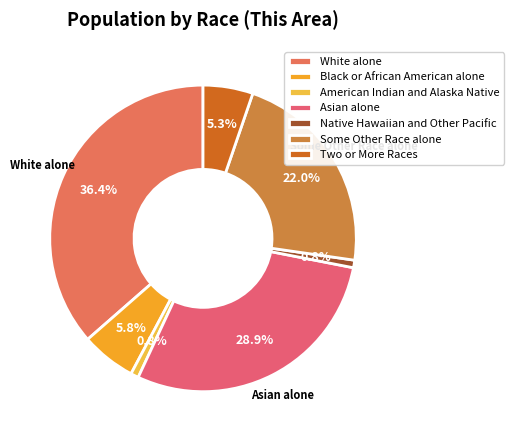

Is there a majority slice in this chart?

No